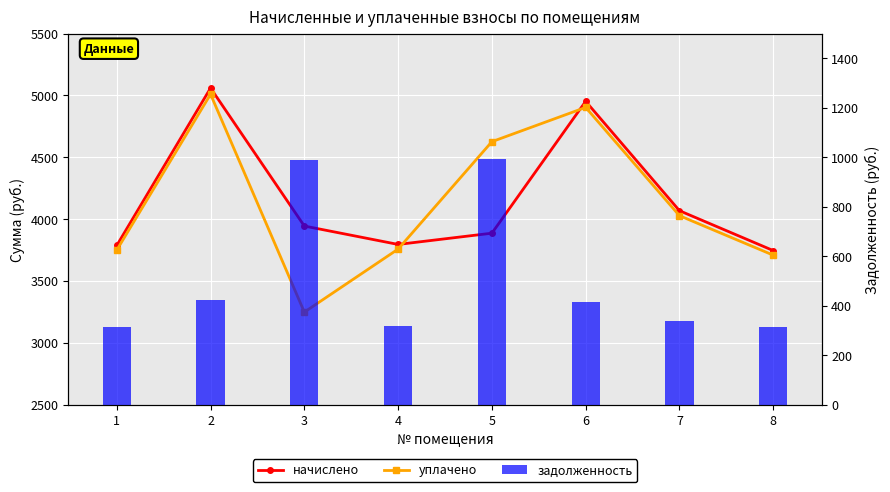

At which label does задолженность first exceed 412?

2